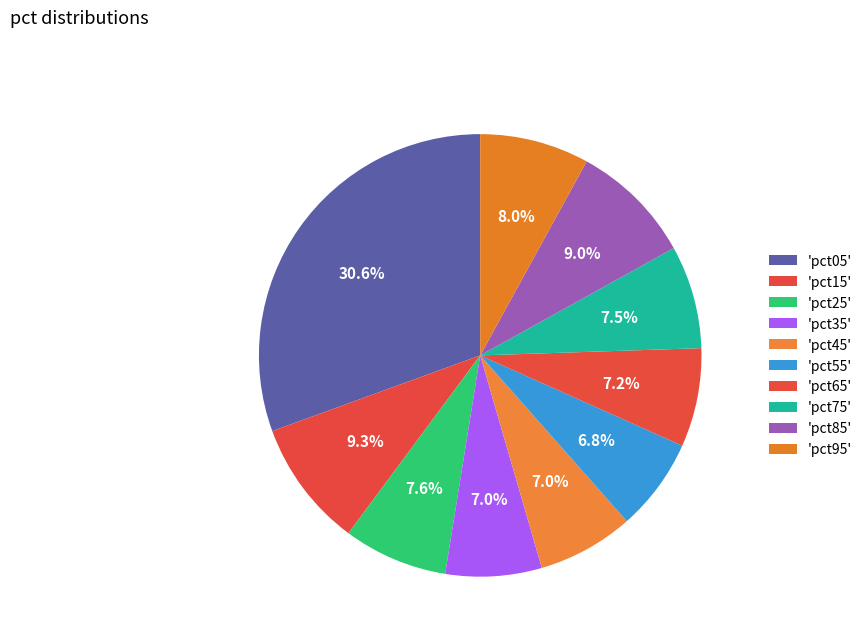

Rank the categories by value from lowest to highest.

pct55, pct35, pct45, pct65, pct75, pct25, pct95, pct85, pct15, pct05